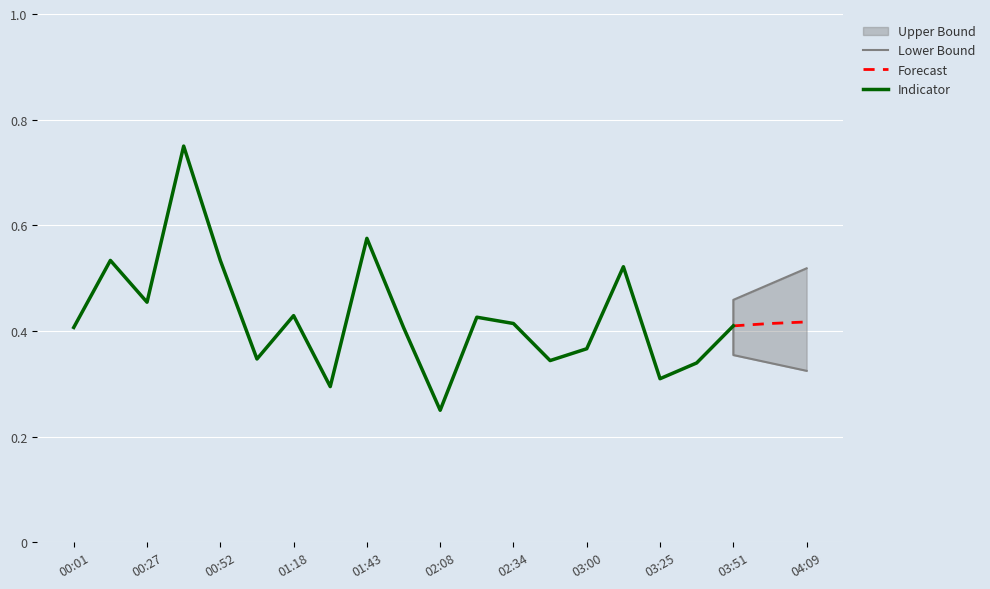

Read the value at 03:12.

0.5